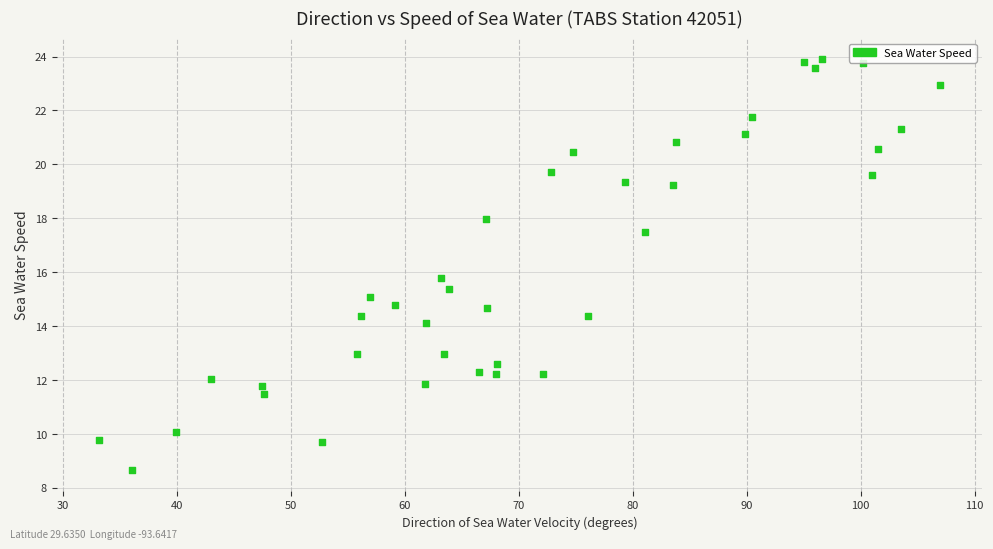

What is the range of Y values (max minus min)?

15.3